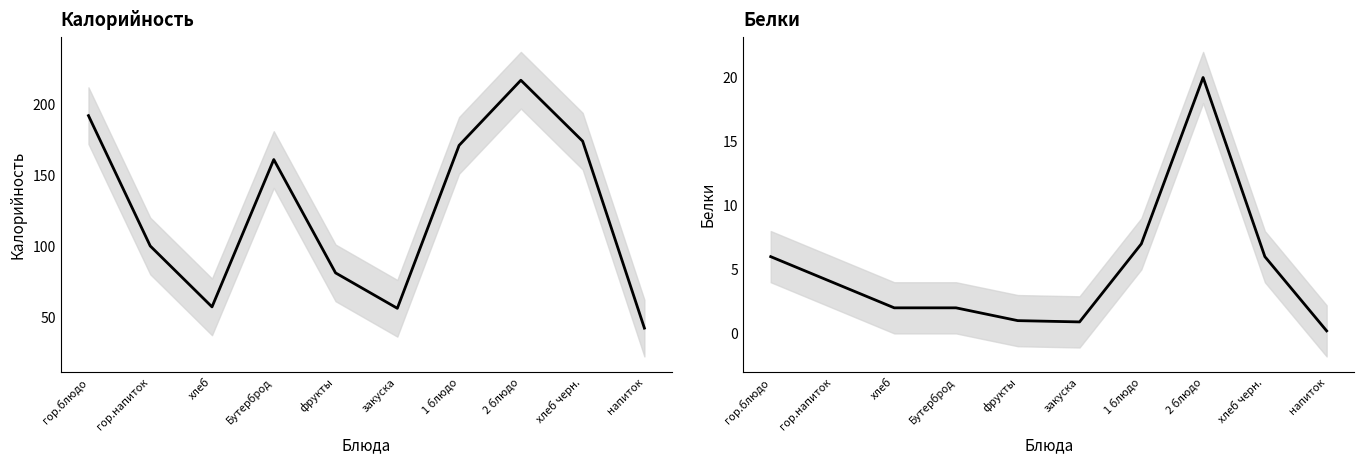

Read the Калорийность value at напиток.

42.0